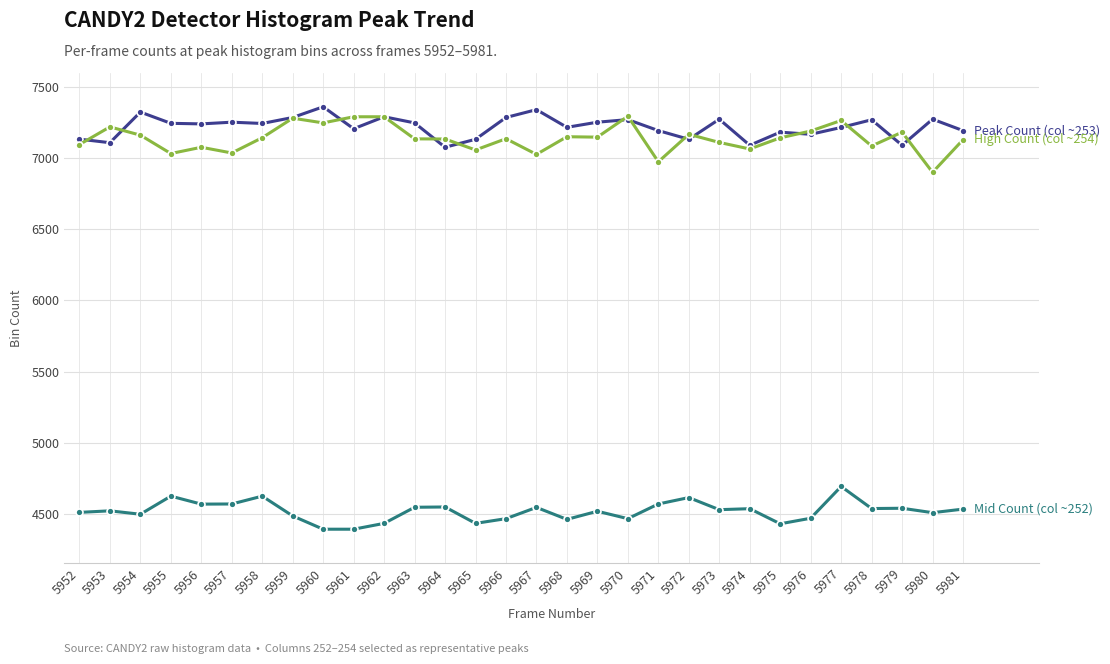

What is the maximum value shown in the chart?

7359